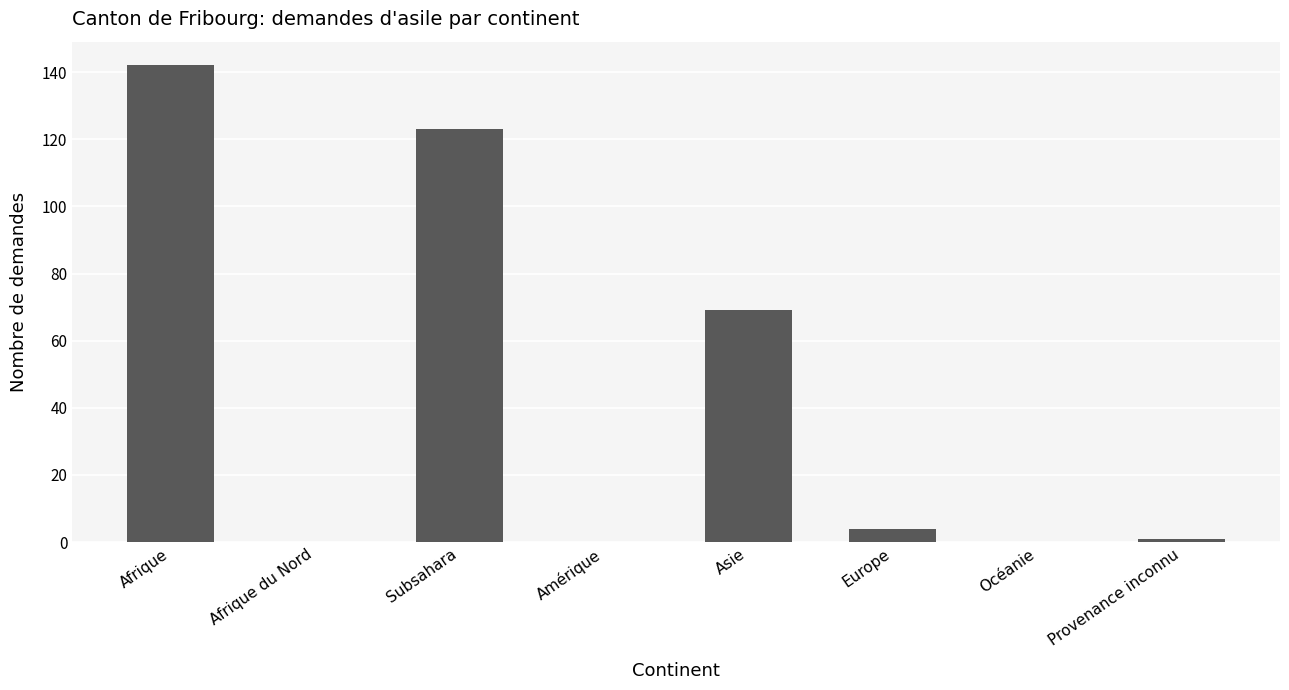

Reading right to left, list all the values displayed in this chart.

1	0	4	69	0	123	0	142